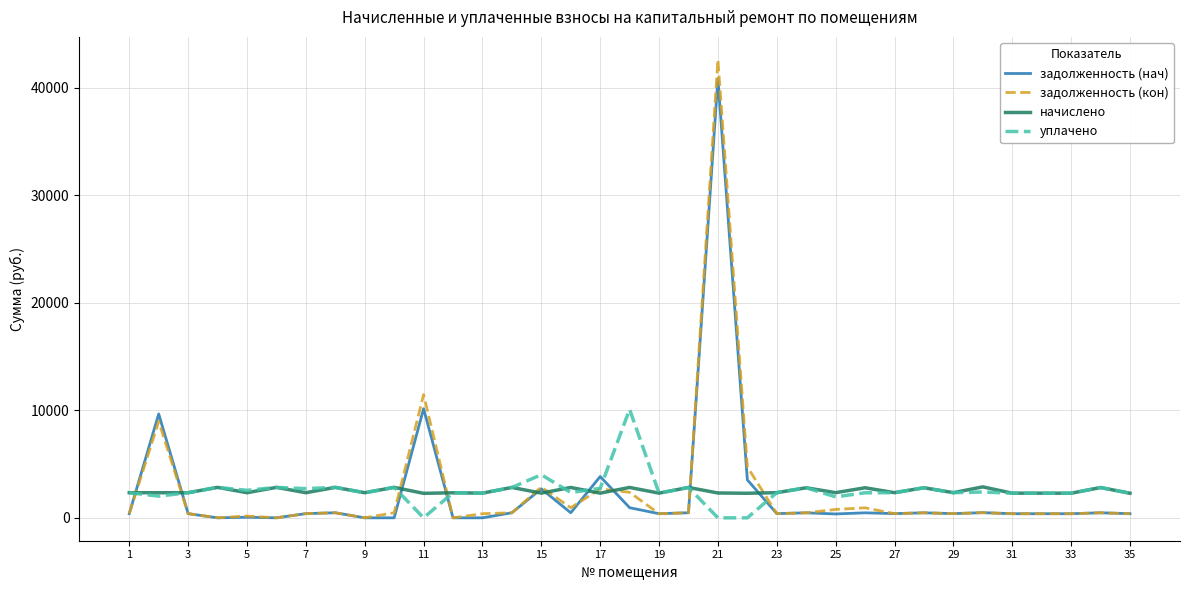

What is the lowest value of the начислено series?

2276.3